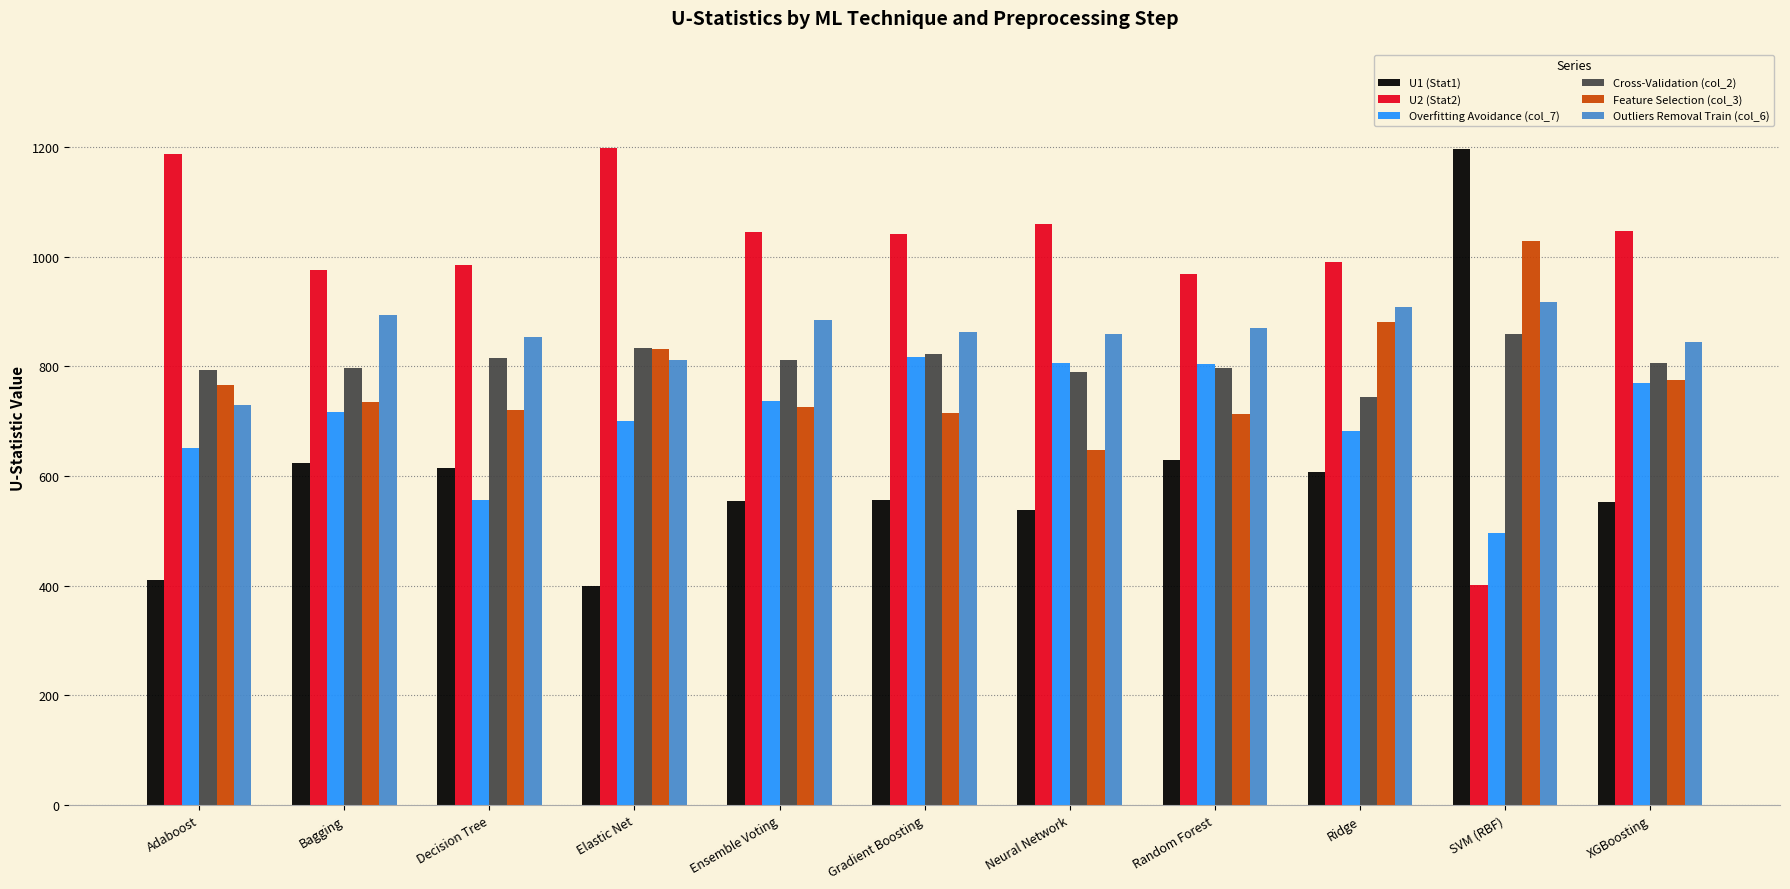

Which series has the largest total across all categories?

U2 (Stat2)